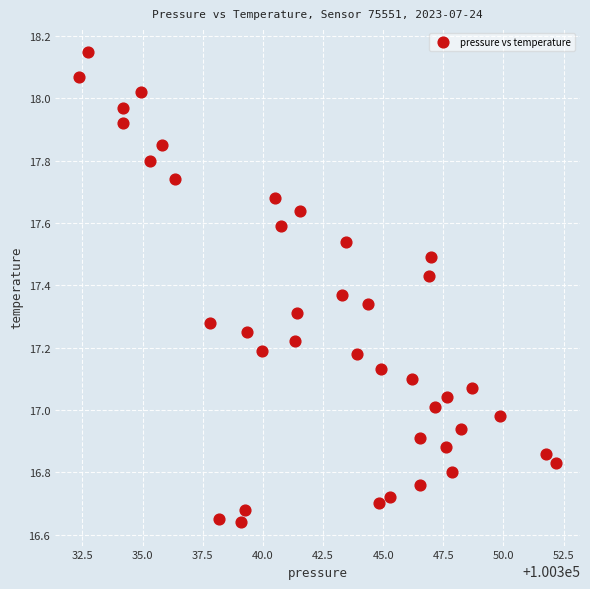

What is the range of Y values (max minus min)?

1.5